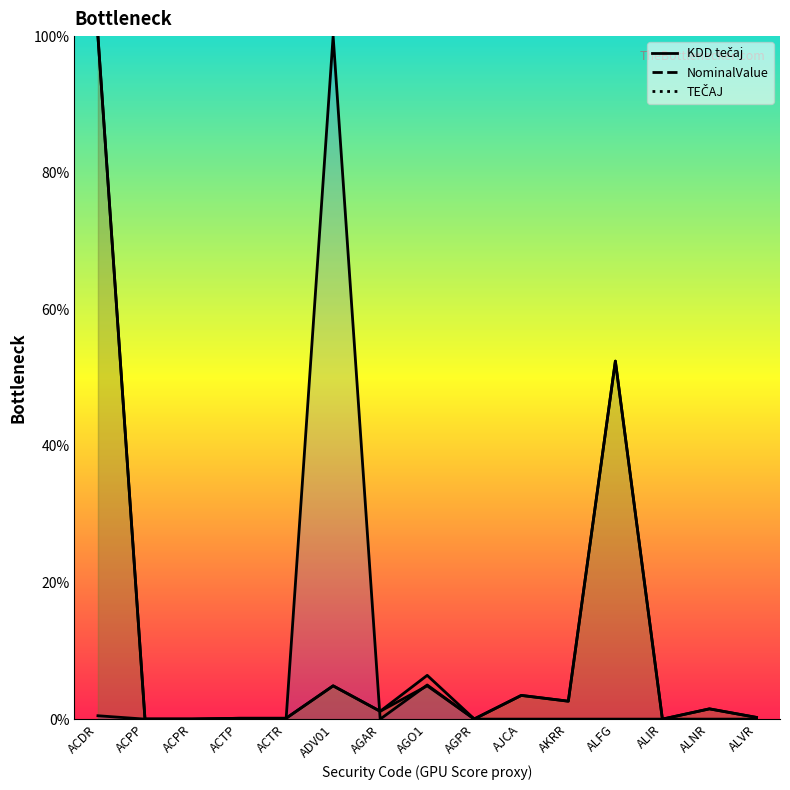

In KDD tečaj, how many points are lower than both neighbors (excluding endpoints)?

4